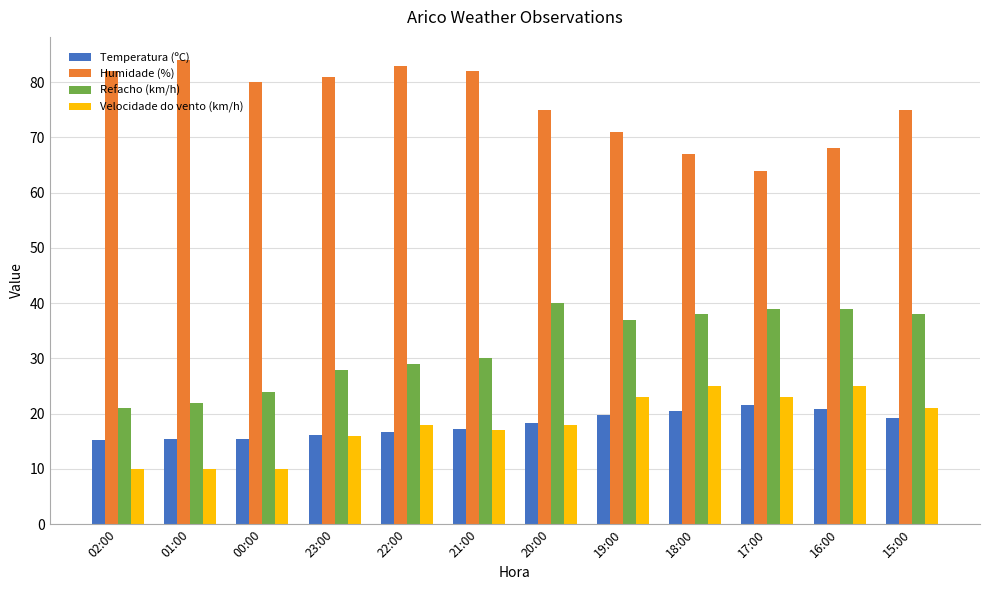

What is the spread (max minus min) of values at 15:00?

55.7